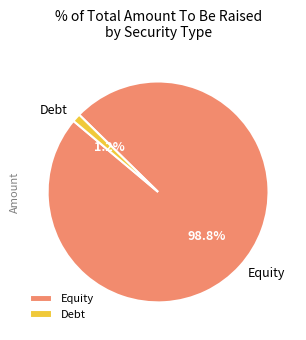

Between Debt and Equity, which is larger?

Equity